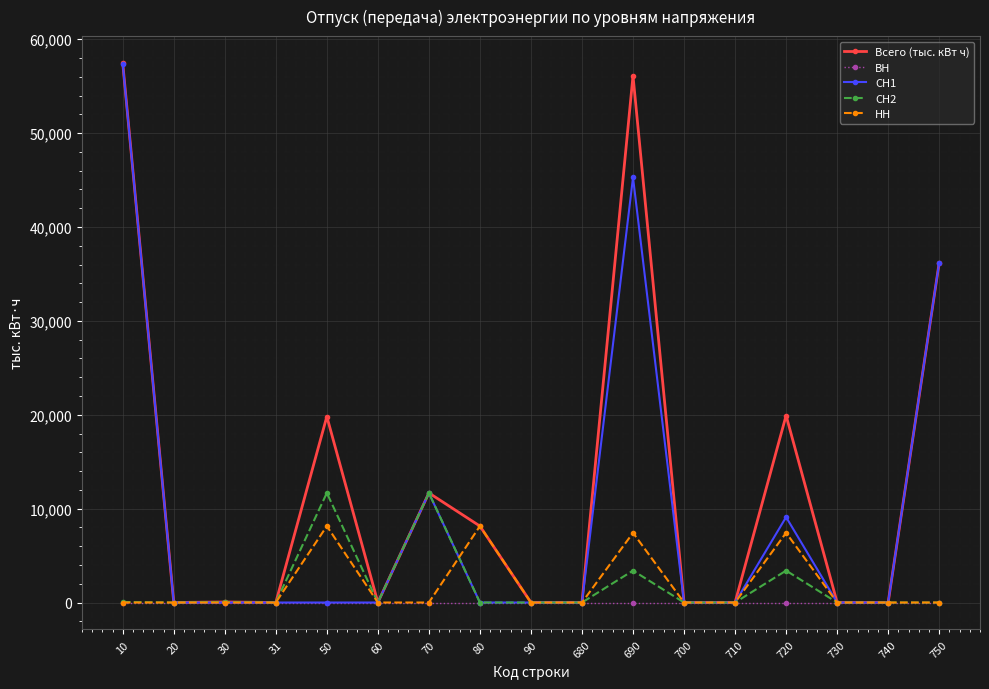

At how many categories does at least one series exceed 2296?

7